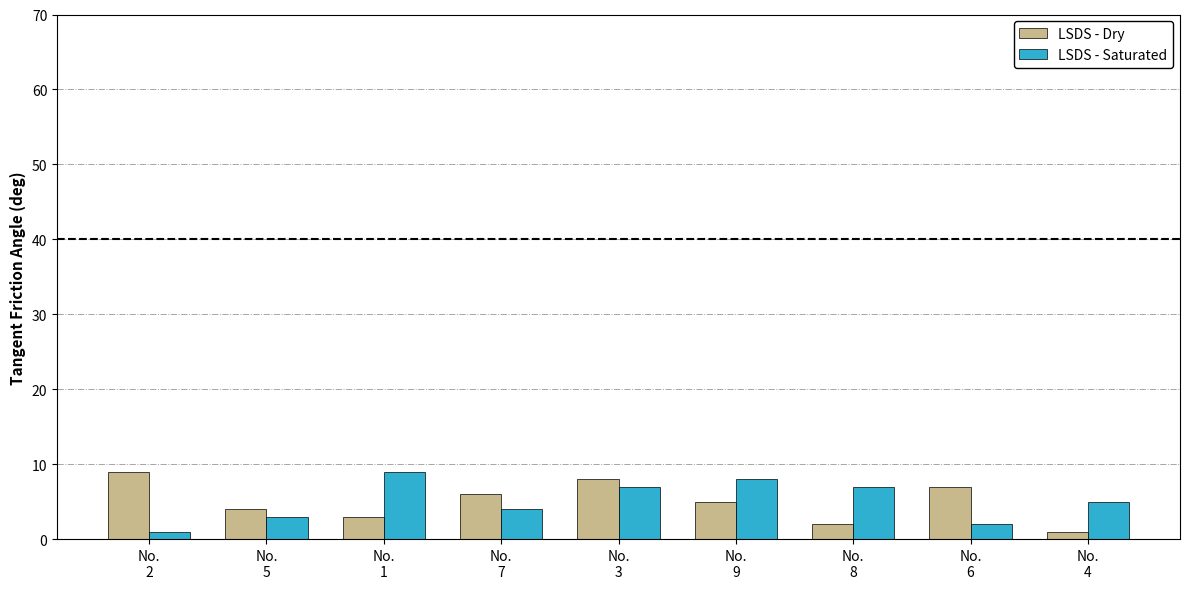

Is the value of LSDS - Dry at No.
9 greater than the value of LSDS - Saturated at No.
9?

No